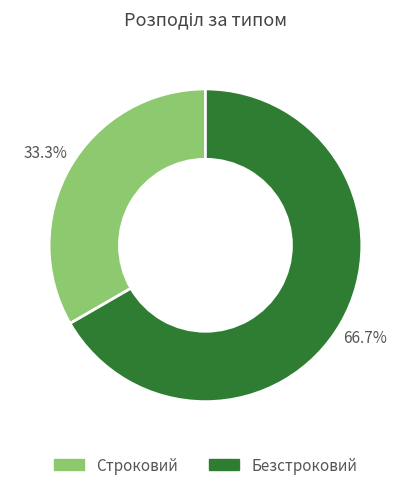

To the nearest percent, what percentage of the pie is Безстроковий?

67%